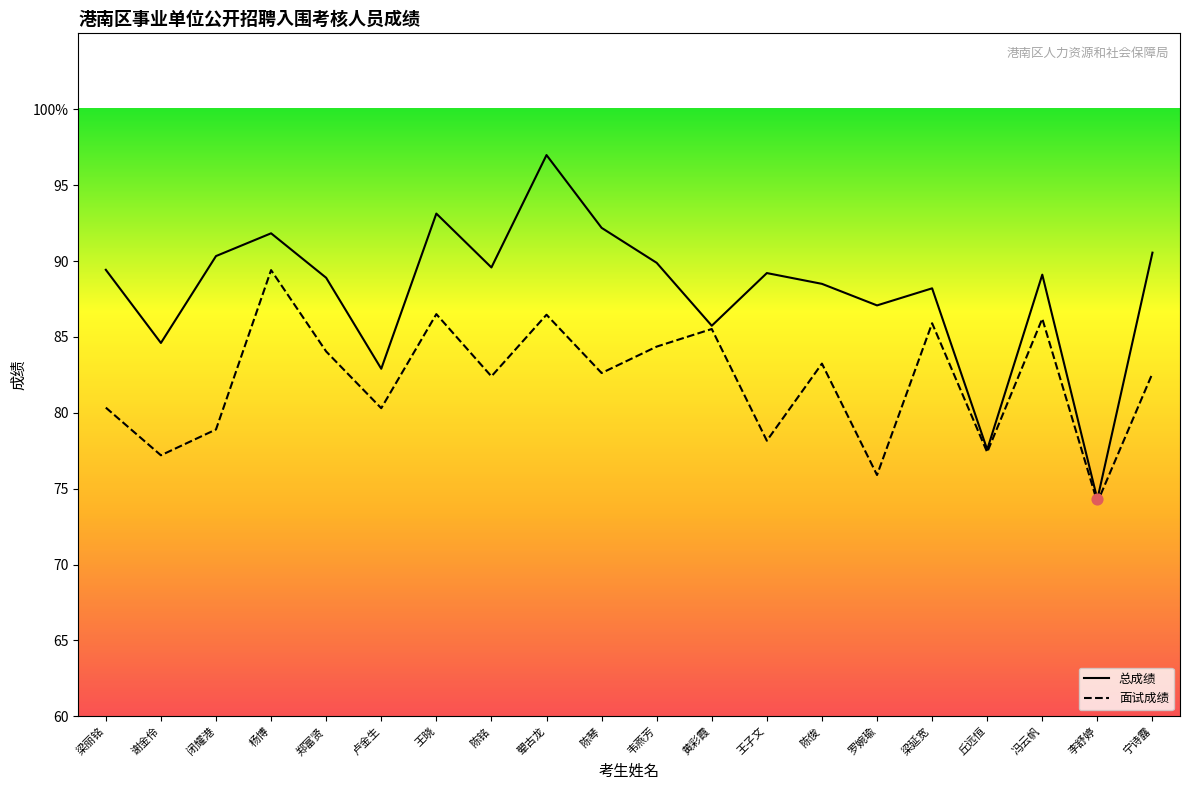

Which series has the largest total across all categories?

总成绩